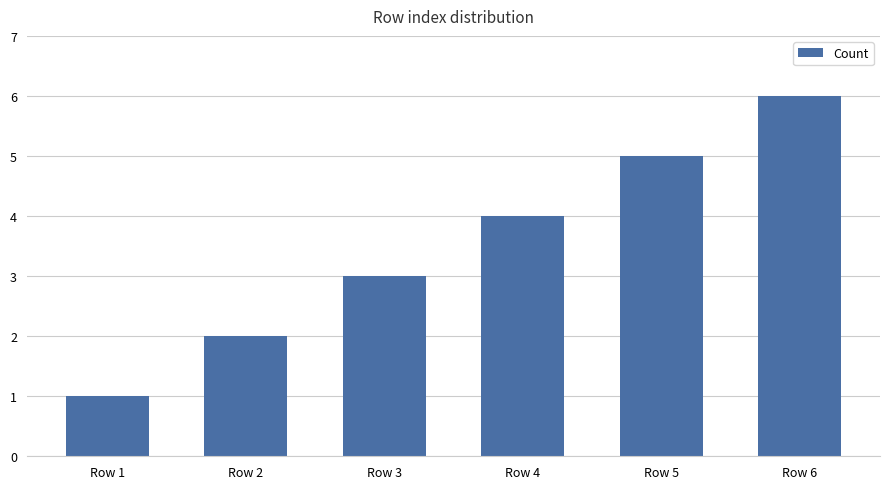

What is the value of the 3rd bar from the left?

3